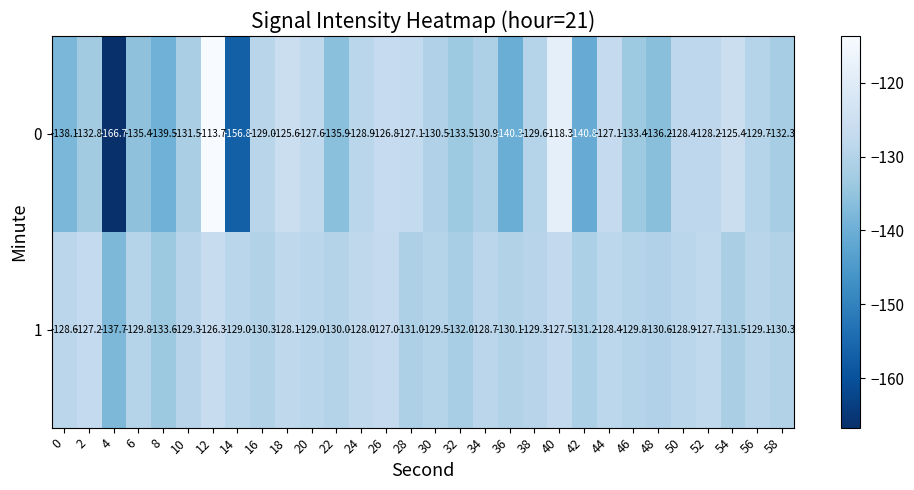

The value of 1 at 42 is -131.2. True or false?

True